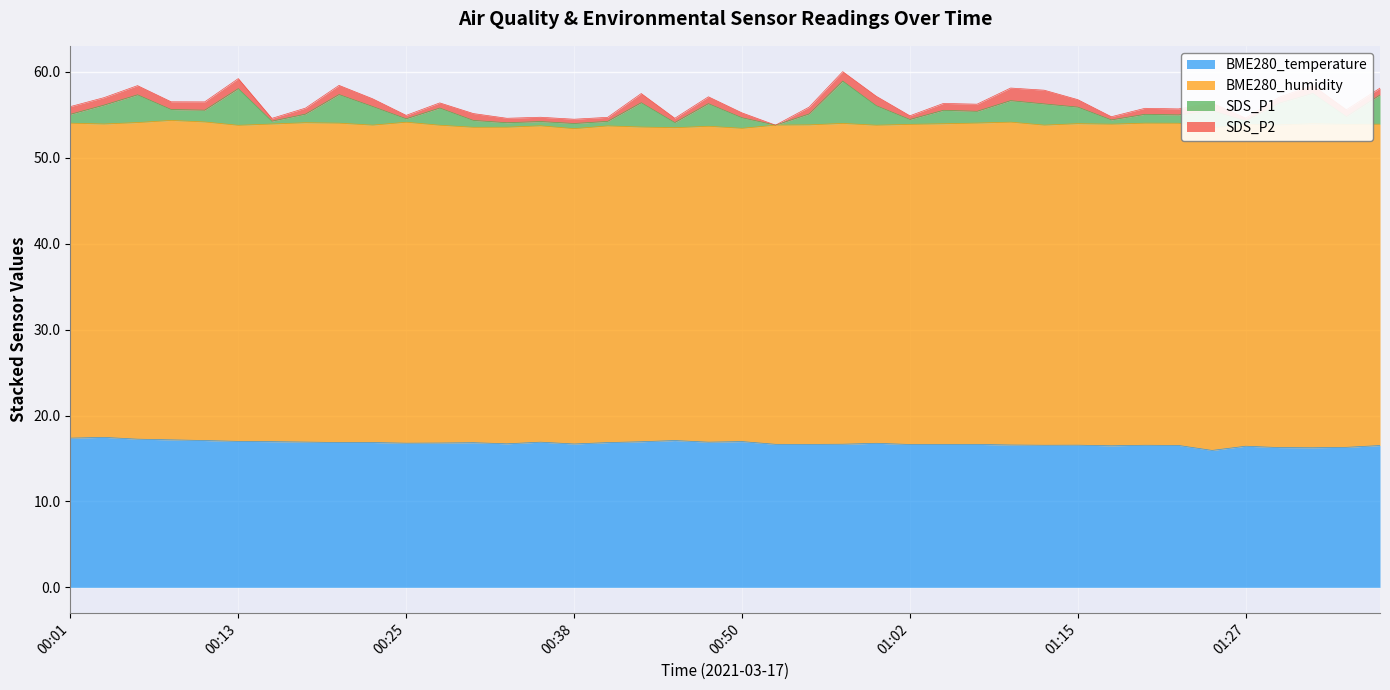

What is the total value across all series at 00:01?

56.0